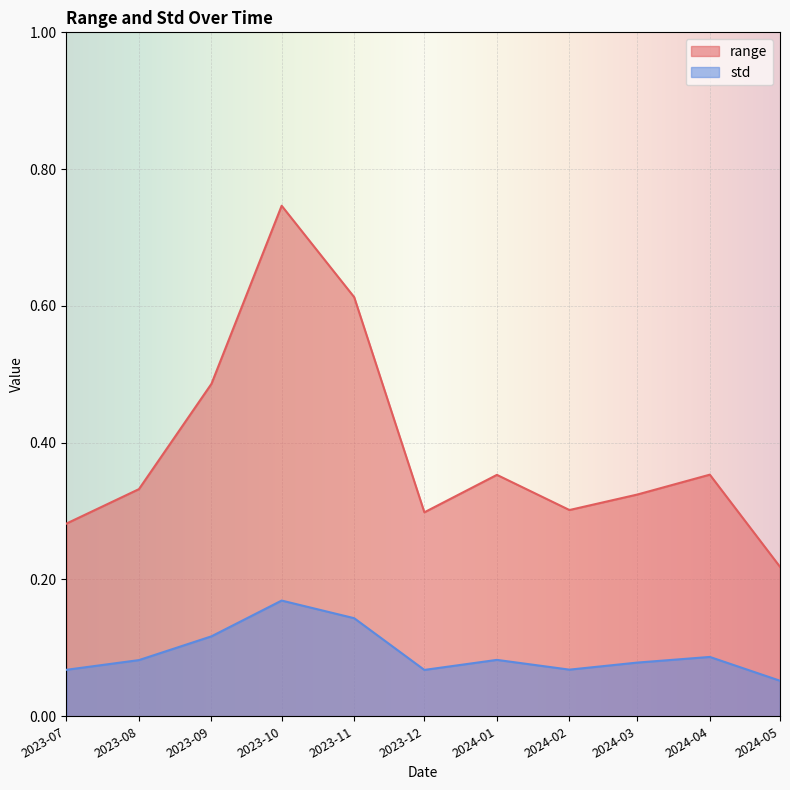

Which series has the largest total across all categories?

range